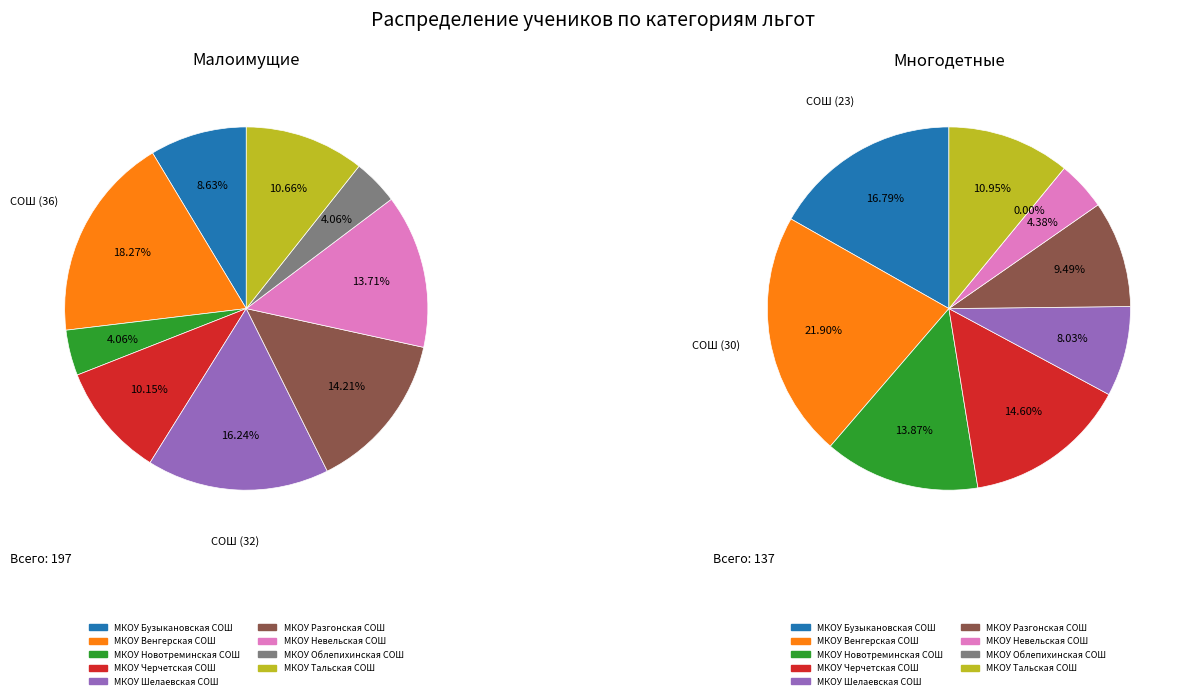

What portion of the pie excludes МКОУ Облепихинская СОШ?

95.9%